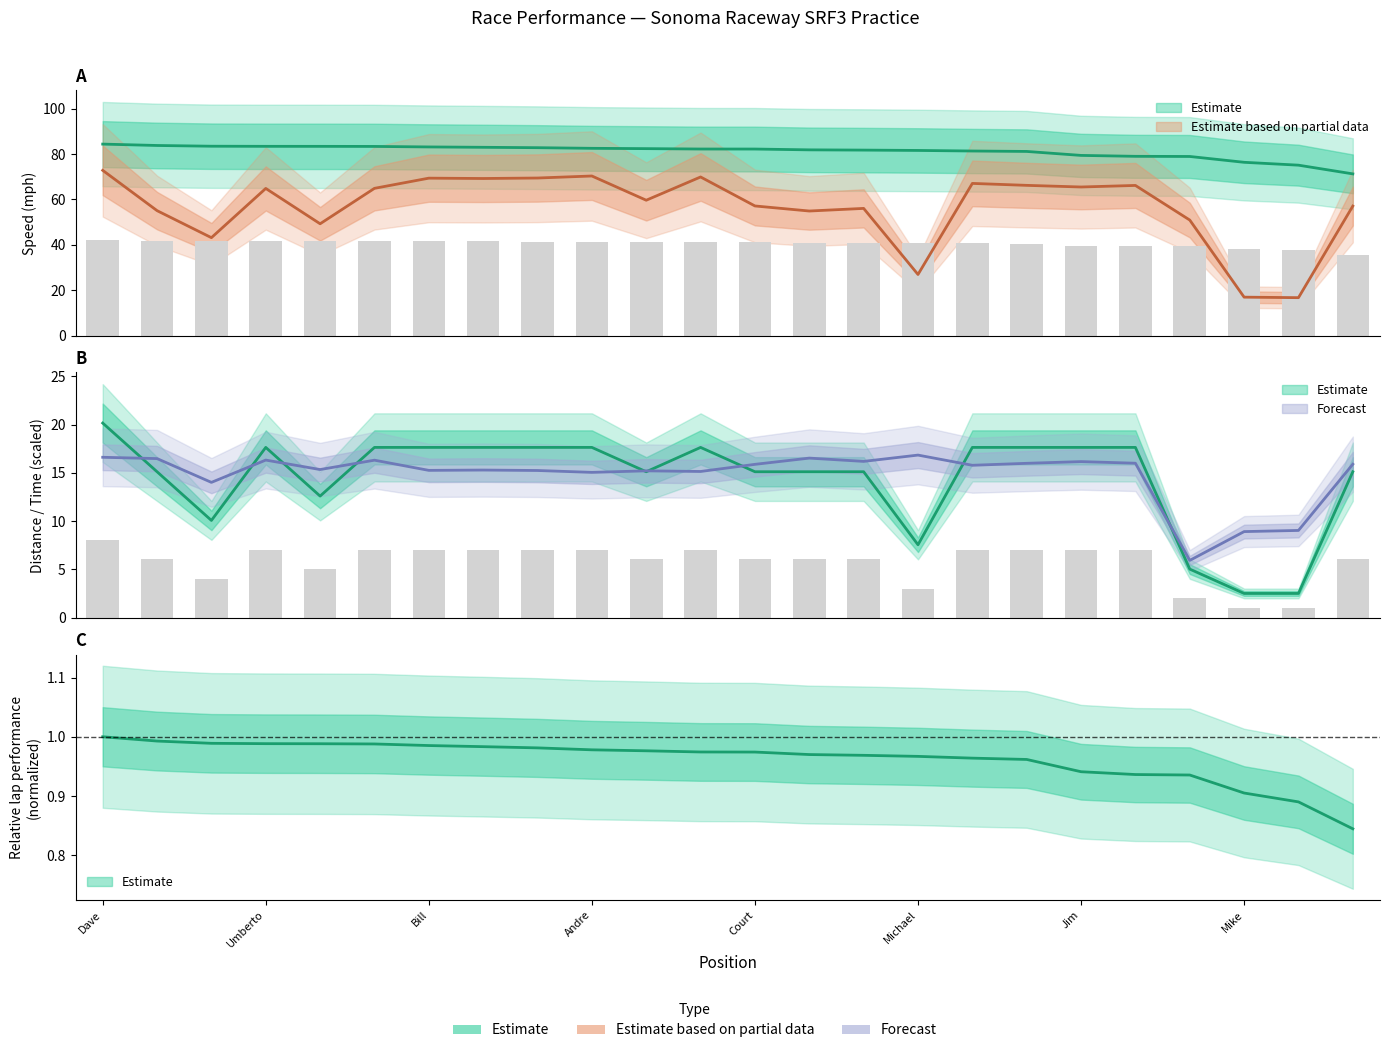

What is the difference between the highest and lowest values at Dave?

76.3